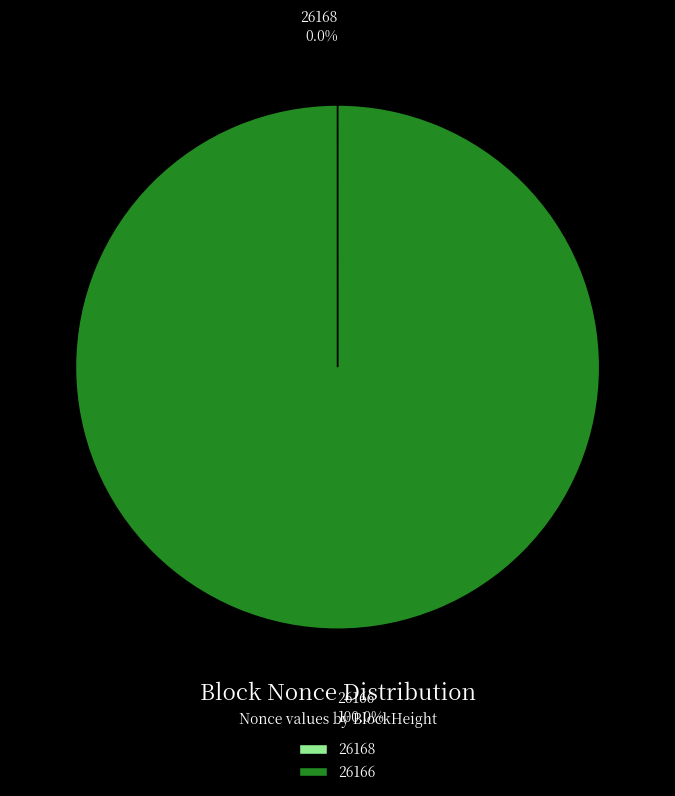

Is there a majority slice in this chart?

Yes